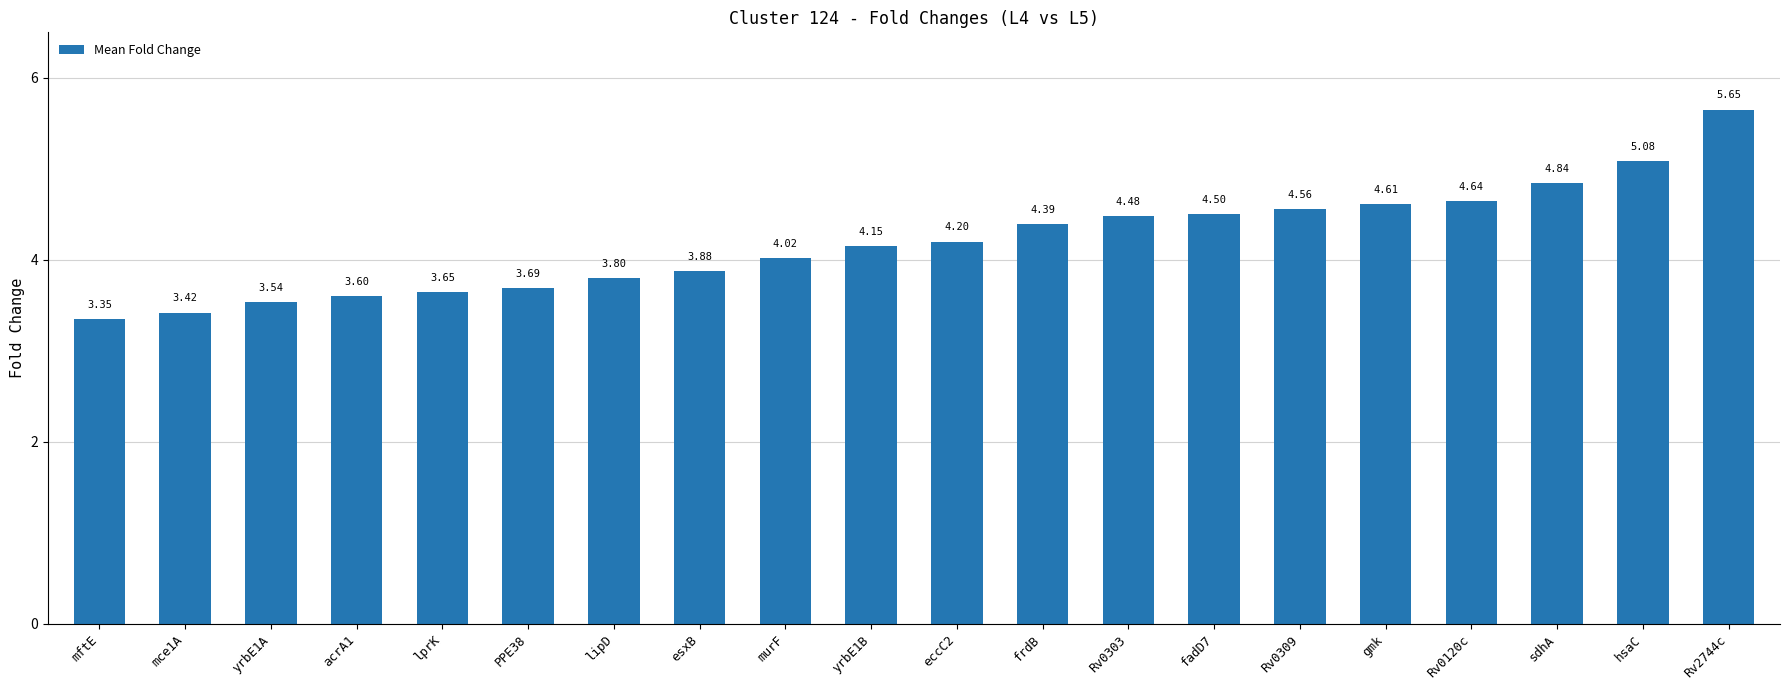

Between eccC2 and mce1A, which is larger?

eccC2